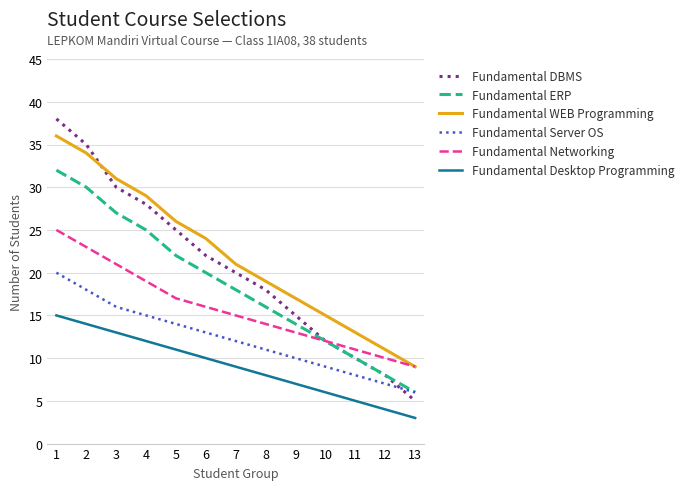

What is the maximum value for Fundamental DBMS?

38